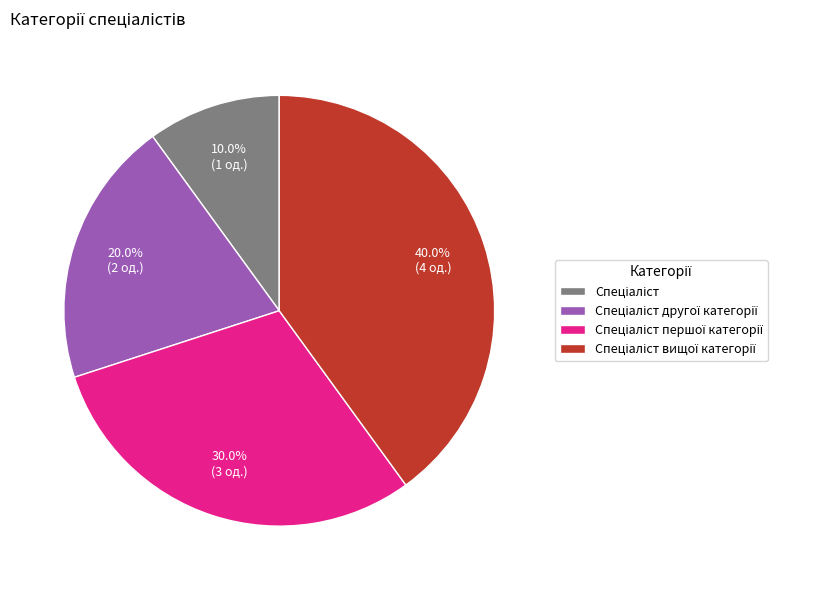

Does any single category account for the majority?

No